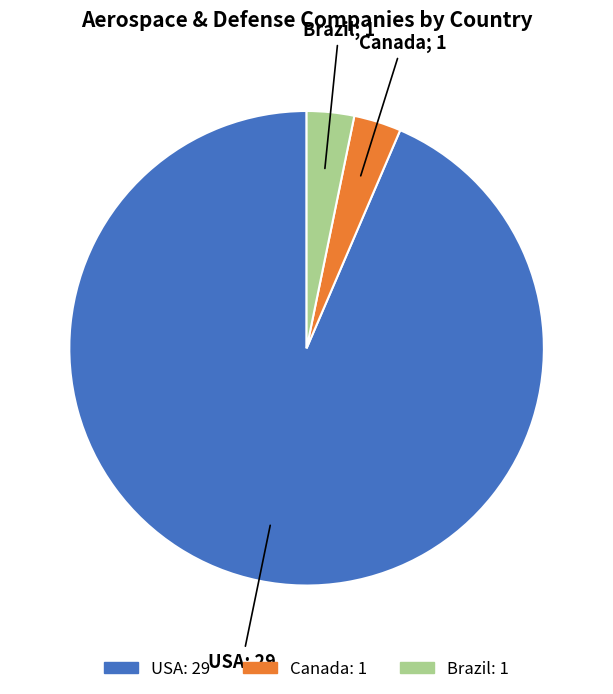

Combined, do Canada and Brazil account for over 50%?

No